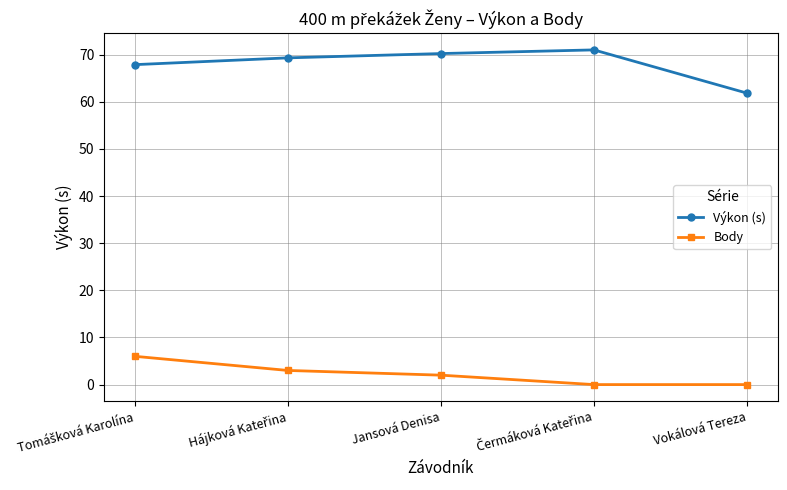

What is the difference between the highest and lowest values at Jansová Denisa?

68.2